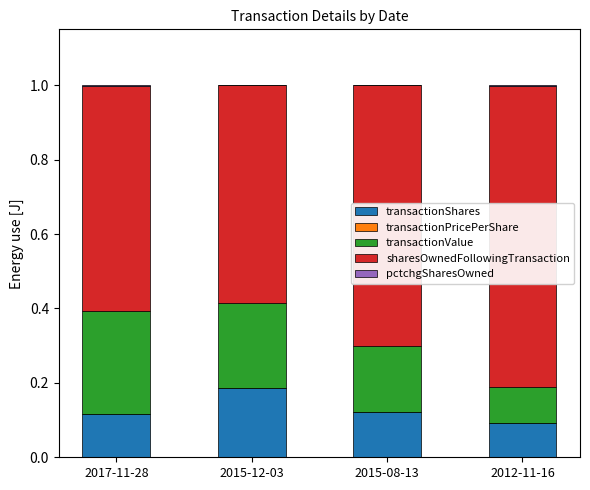

Which category has the highest value in the transactionShares series?

2015-12-03